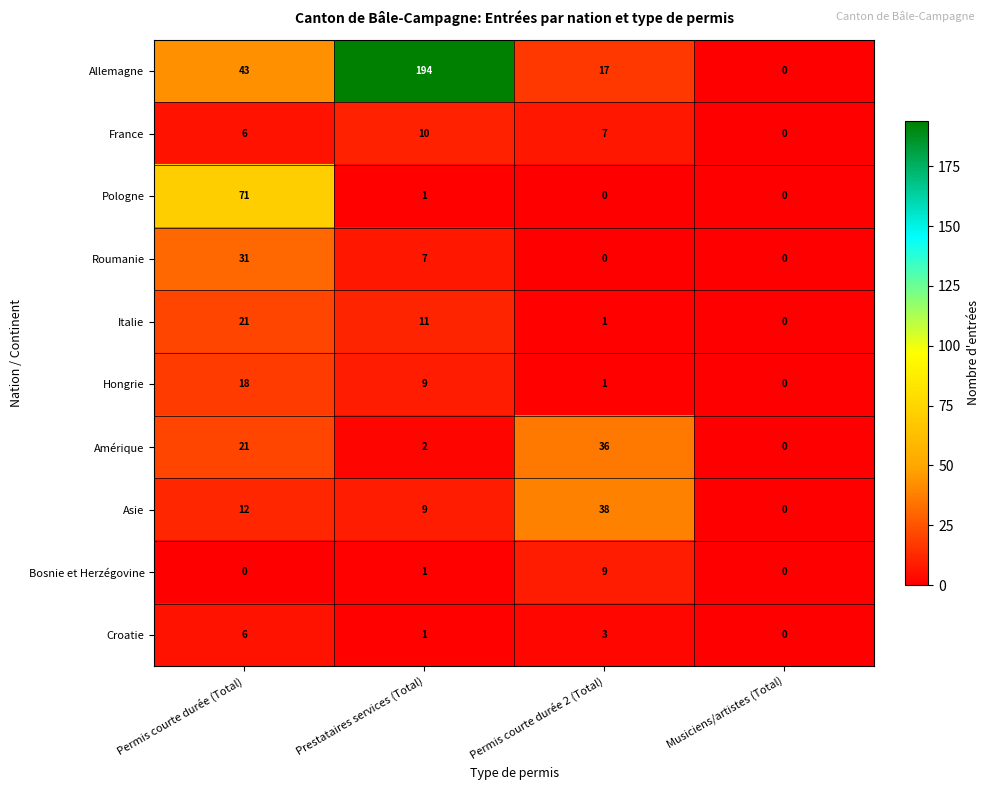

The Allemagne series shows 0 at Musiciens/artistes (Total). True or false?

True